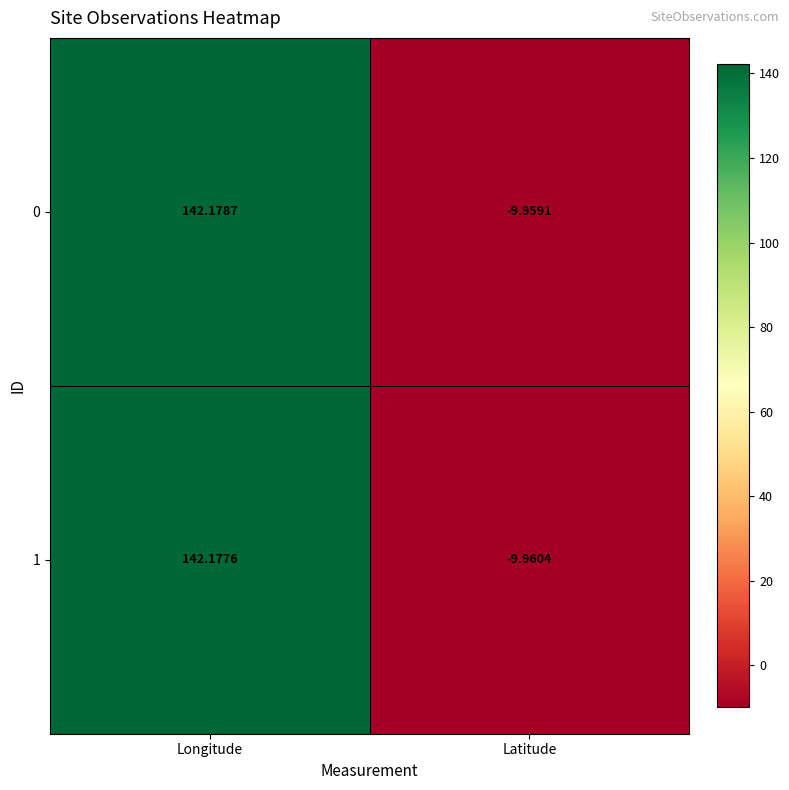

Where is 1 nearest to the value 66?

Latitude